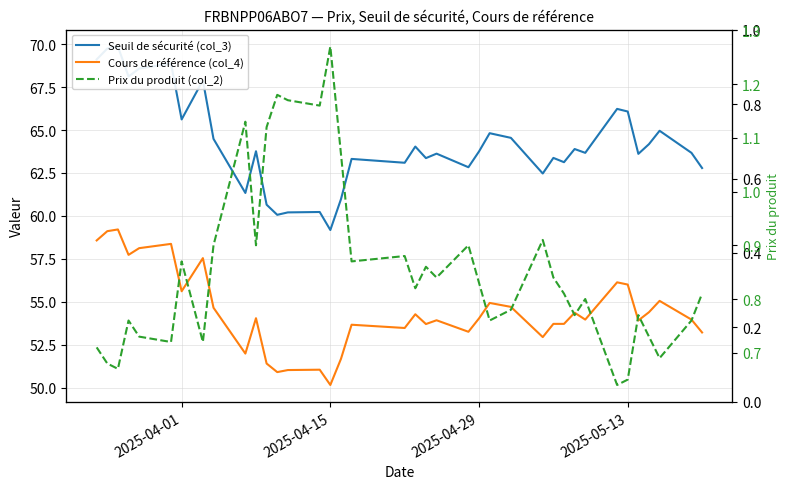

True or false: Prix du produit (col_2) has more than 1 points higher than both neighbors.

True